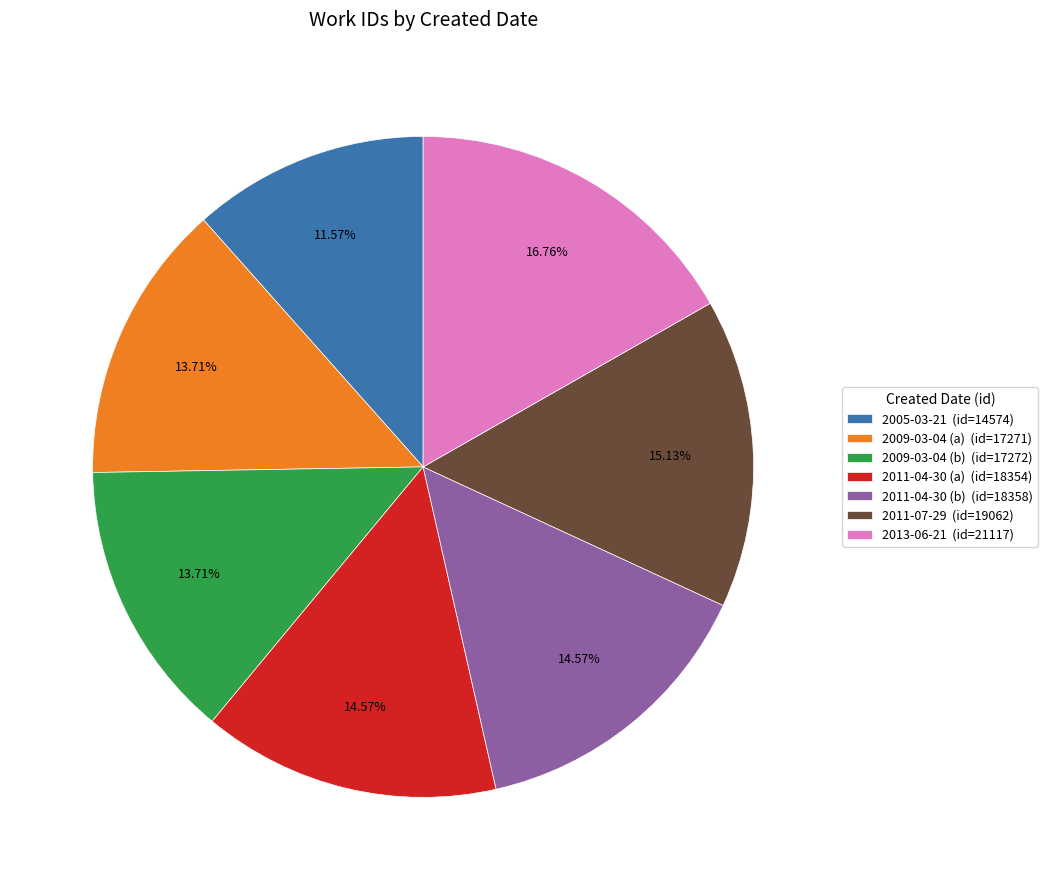

Combined, do 2011-04-30 (b) and 2005-03-21 account for over 50%?

No